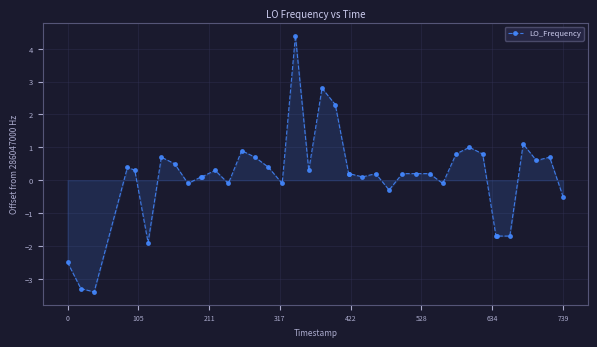

What is the difference between the second highest and minimum values?

6.2